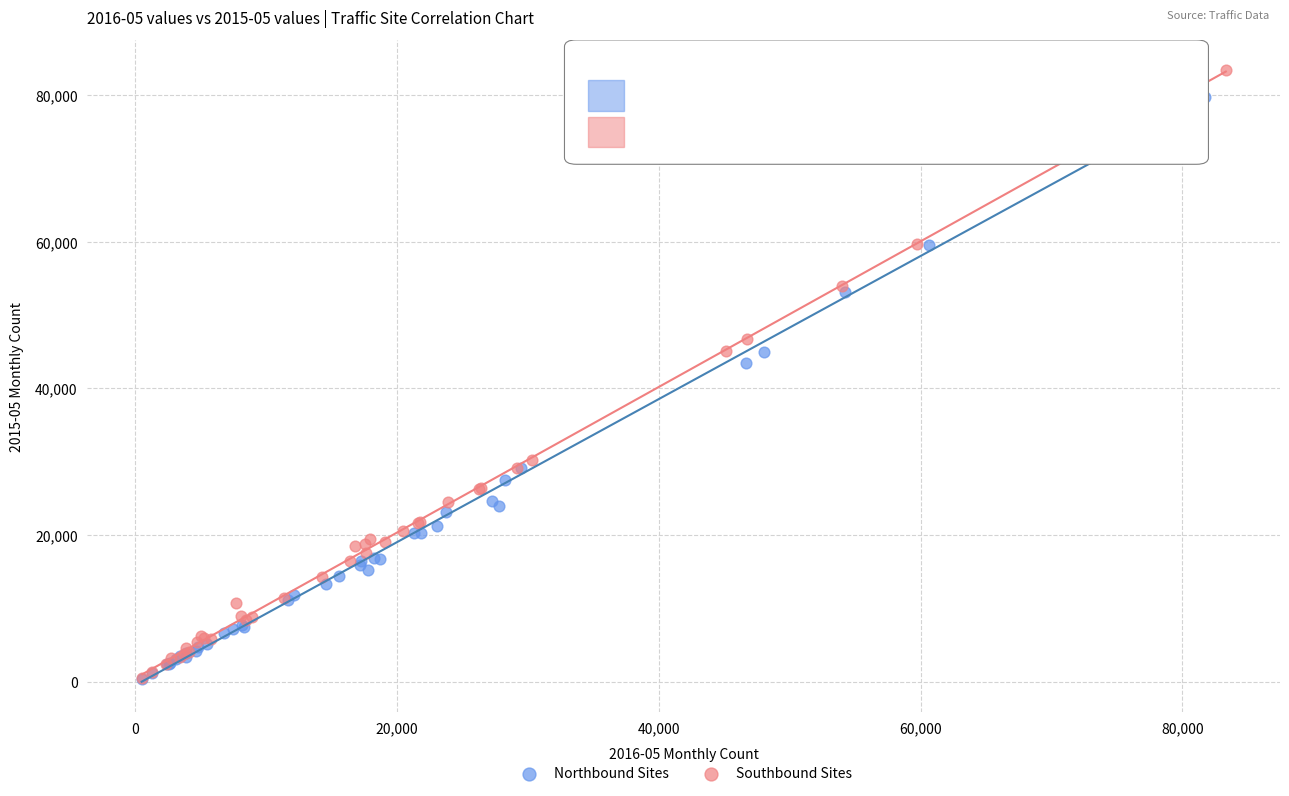

Which series has the widest spread of Y values?

Southbound Sites